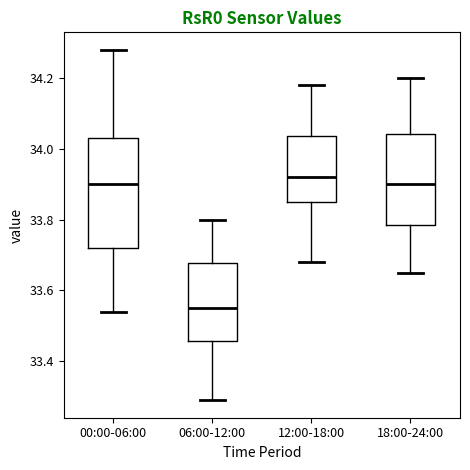

Which box is the tallest, from its lower edge to its upper edge?

00:00-06:00